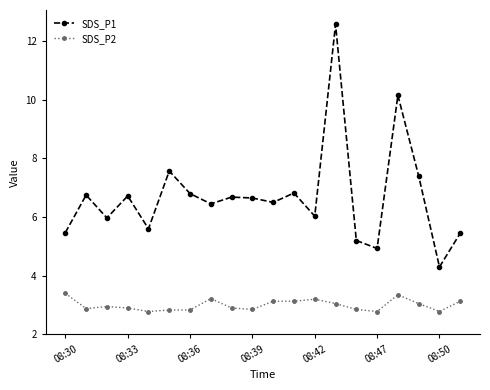

True or false: SDS_P2 and SDS_P1 cross at least once.

False